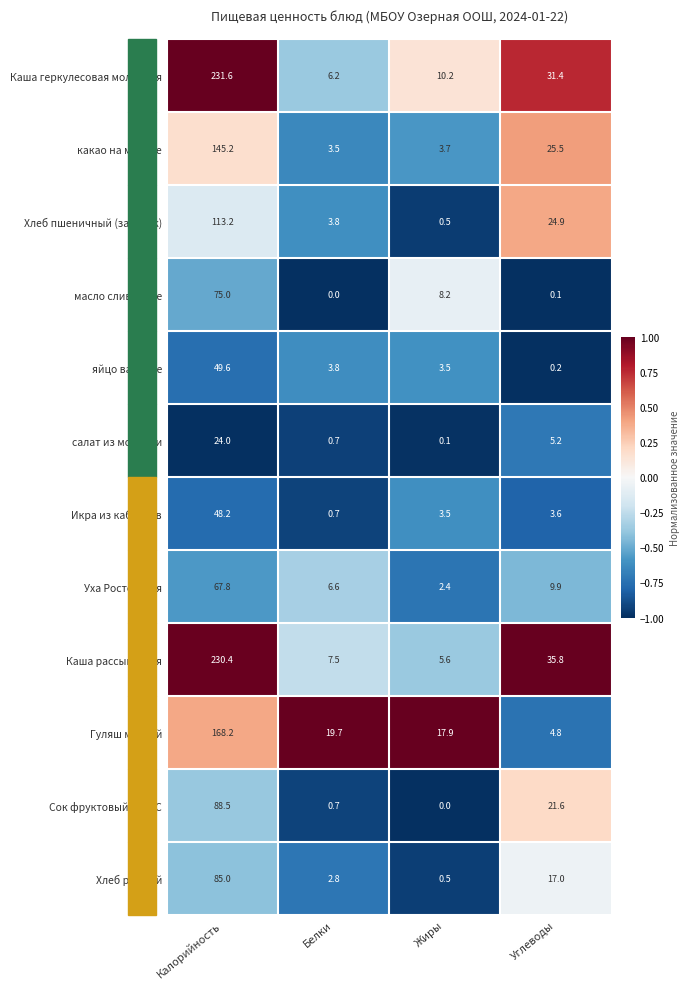

True or false: салат из моркови has a value of 5.2 at Углеводы.

True